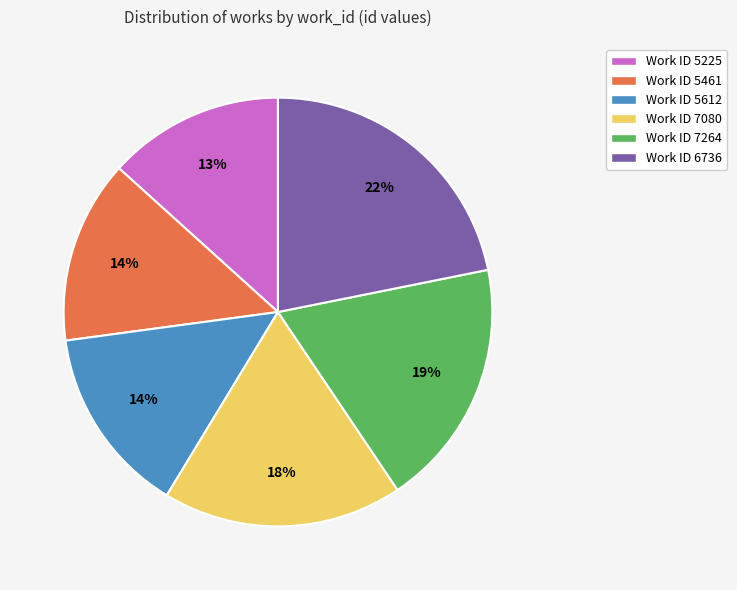

How many slices are in this pie chart?

6